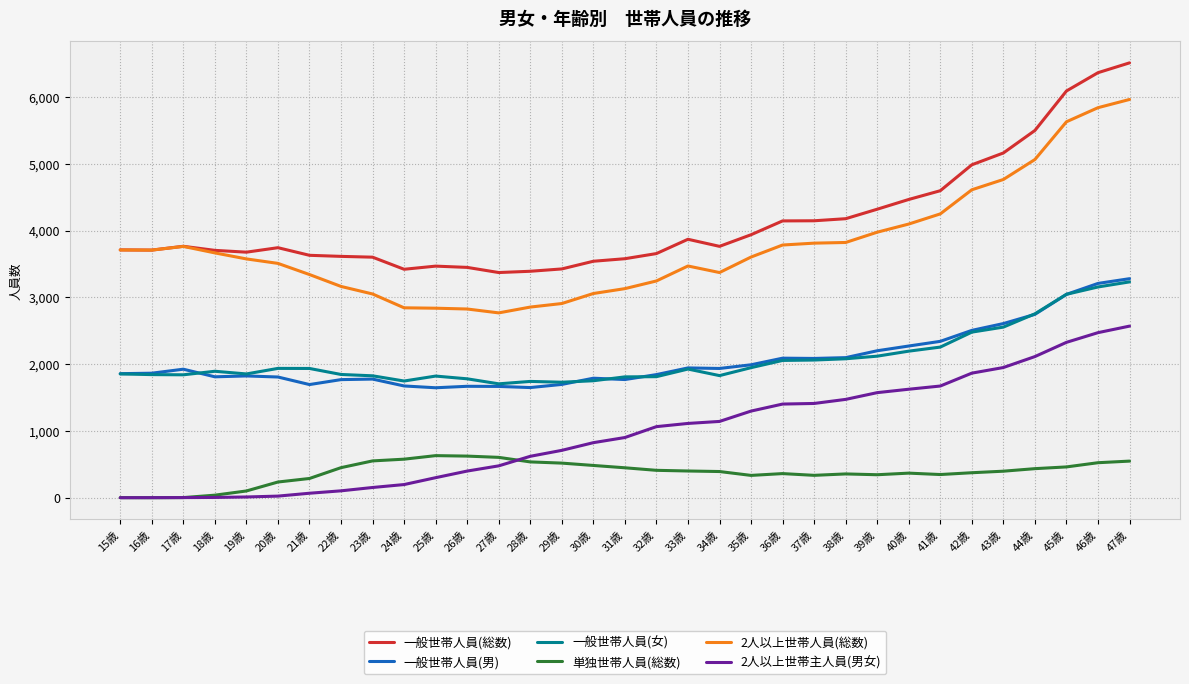

Which series has the largest range (max minus min)?

2人以上世帯人員(総数)